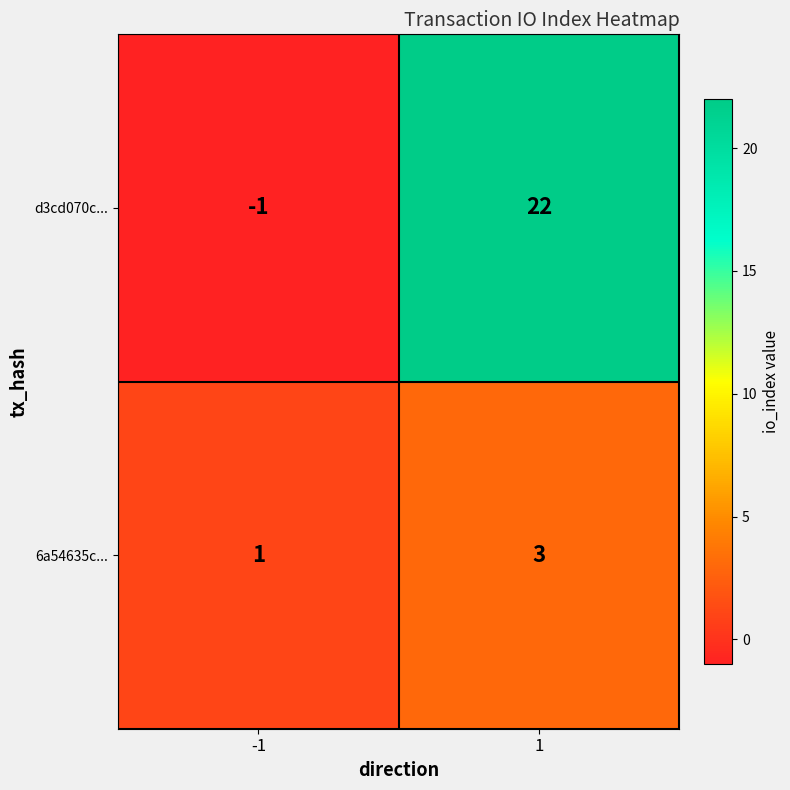

Reading left to right, what are all the values shown in this chart?

d3cd070c...: -1=-1	1=22
6a54635c...: -1=1	1=3